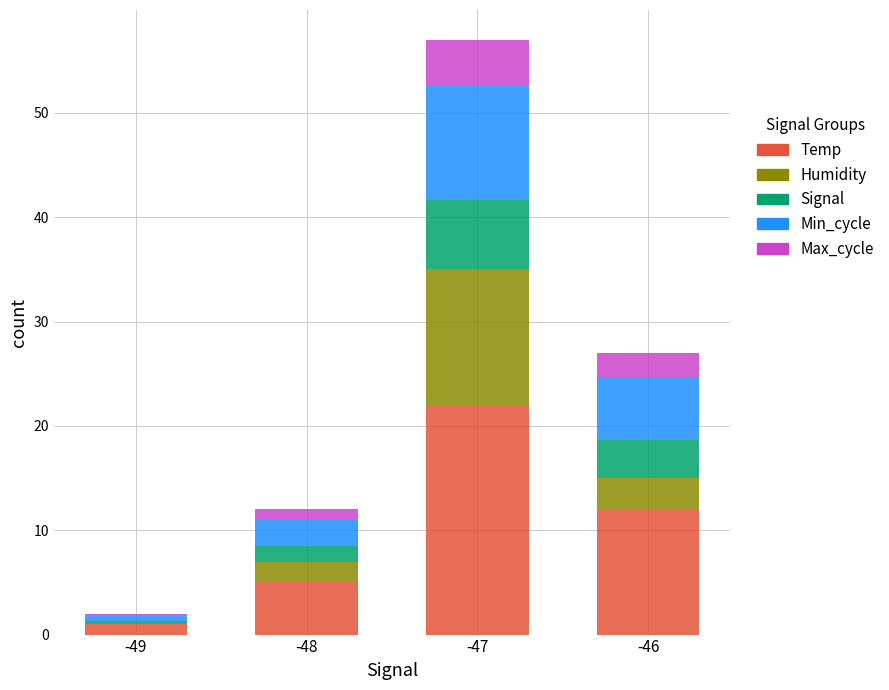

What is the total value across all series at -47?

57.0